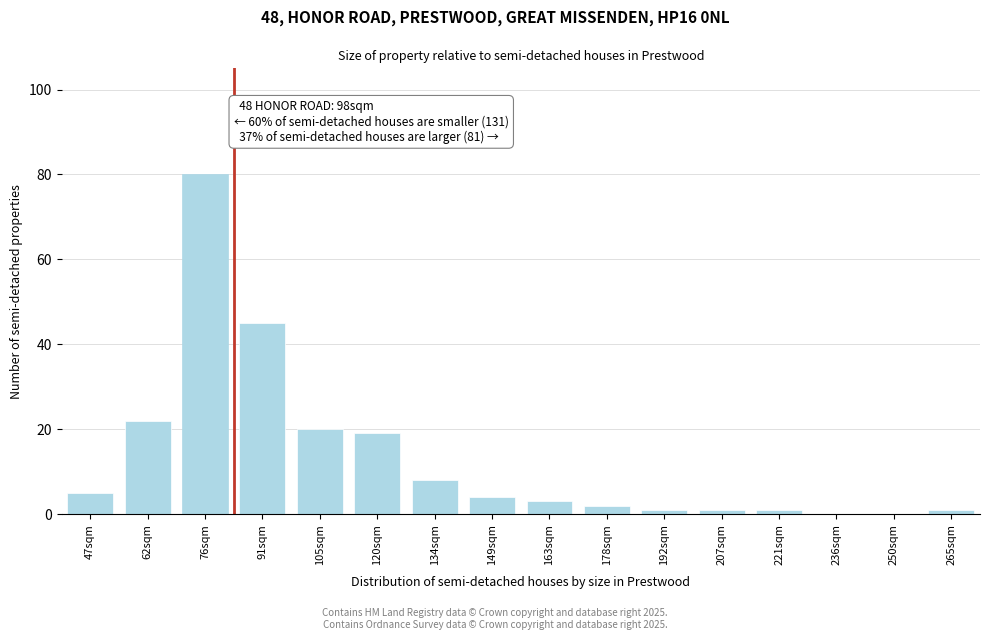

Reading left to right, list all the values displayed in this chart.

47sqm=5	62sqm=22	76sqm=80	91sqm=45	105sqm=20	120sqm=19	134sqm=8	149sqm=4	163sqm=3	178sqm=2	192sqm=1	207sqm=1	221sqm=1	236sqm=0	250sqm=0	265sqm=1